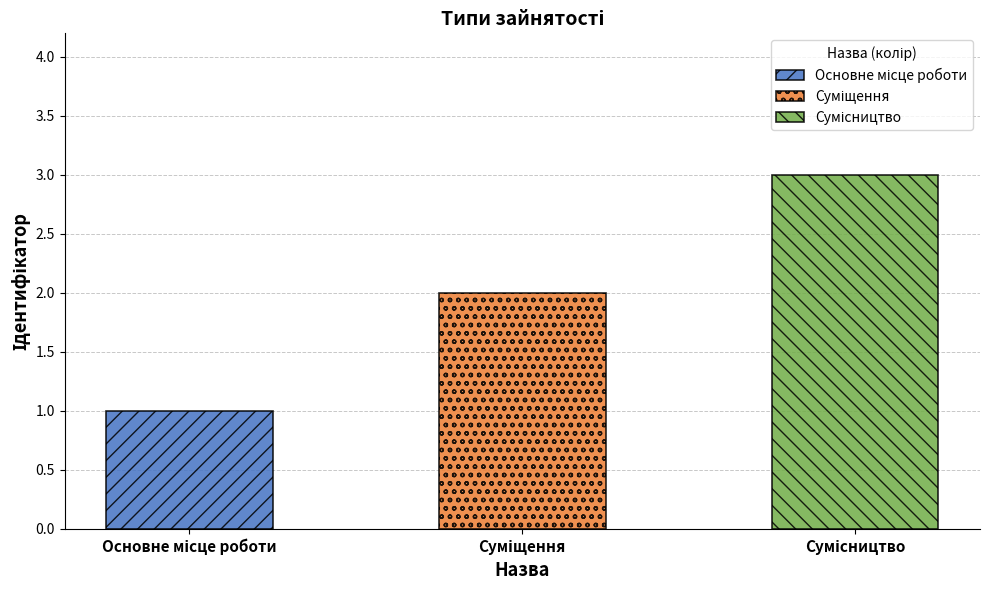

Reading left to right, transcribe all the data shown in this chart.

1	2	3